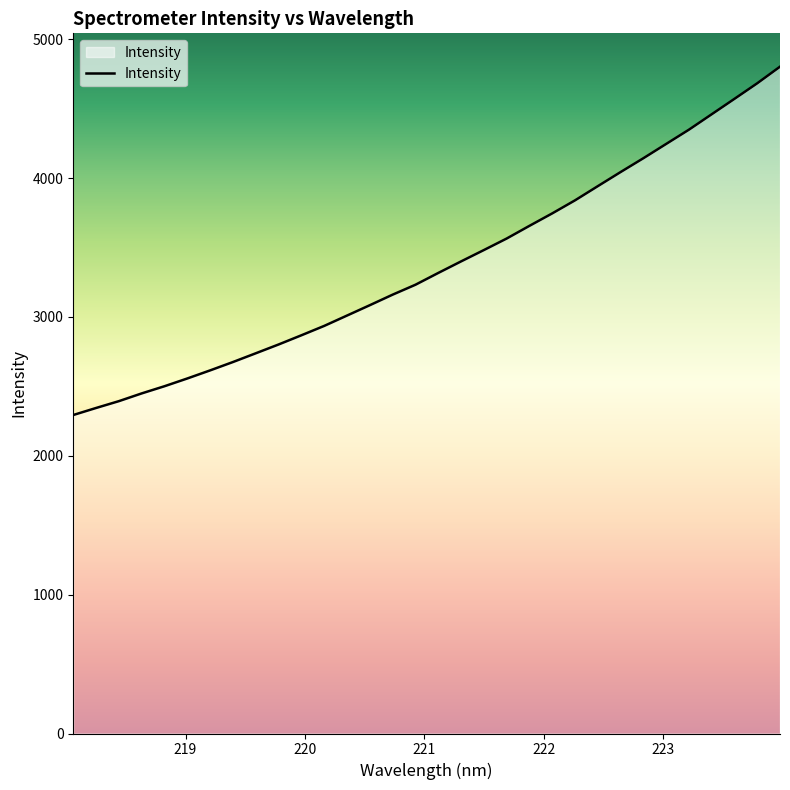

How many lines are shown in the chart?

1